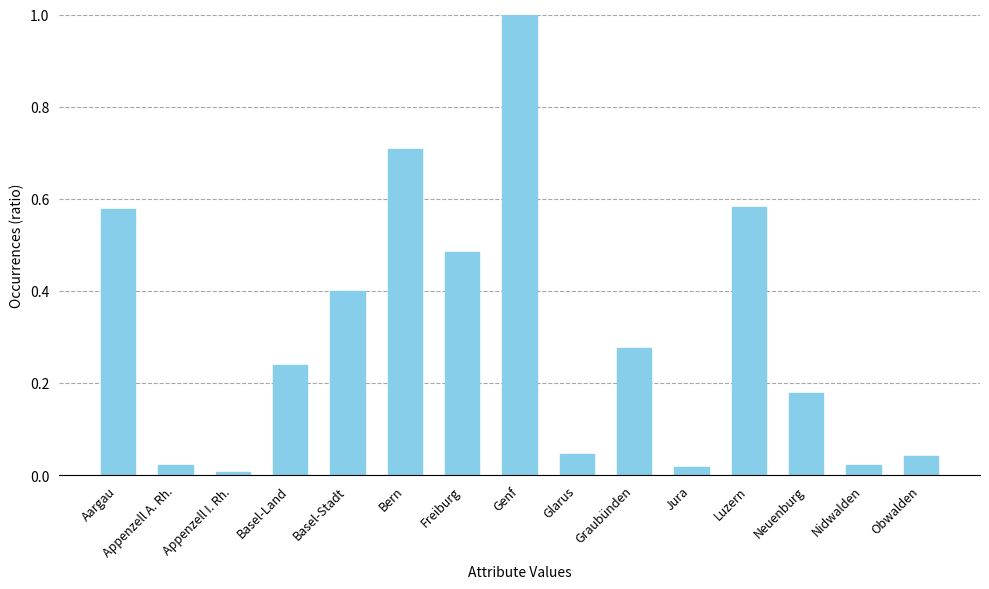

What is the change in value from Basel-Land to Nidwalden?

-0.2